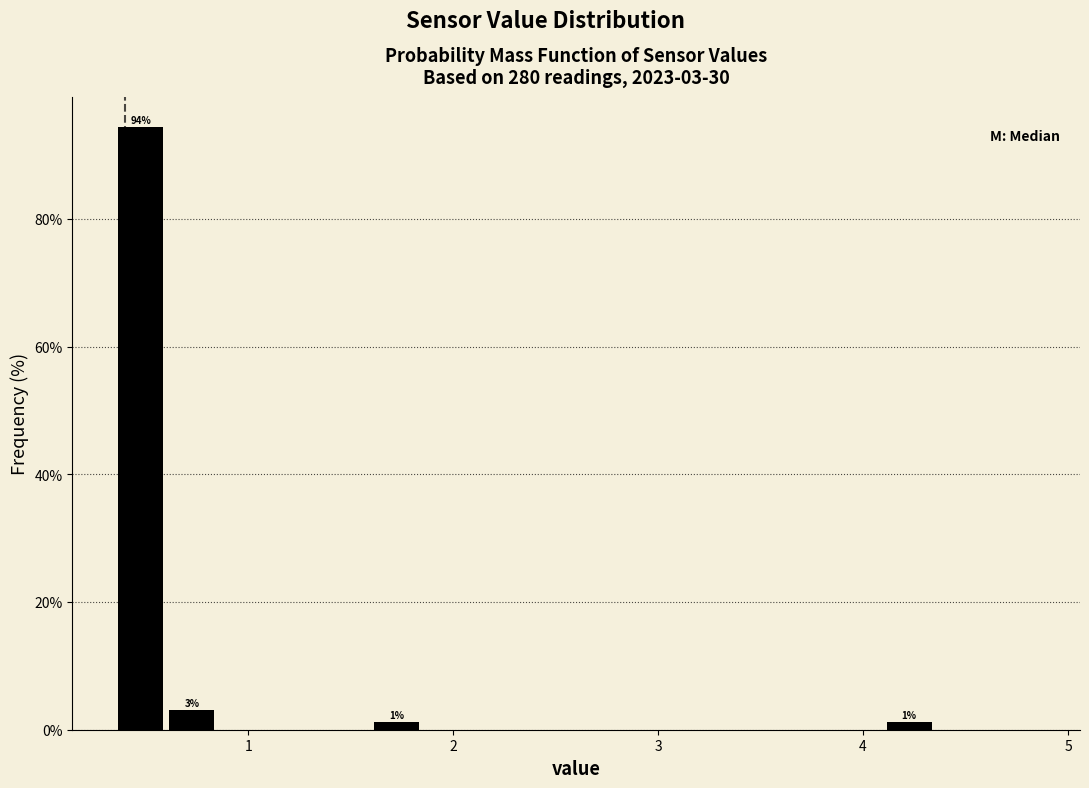

Read against the x-axis, roughly where is the centre of the tallest bar?

0.5